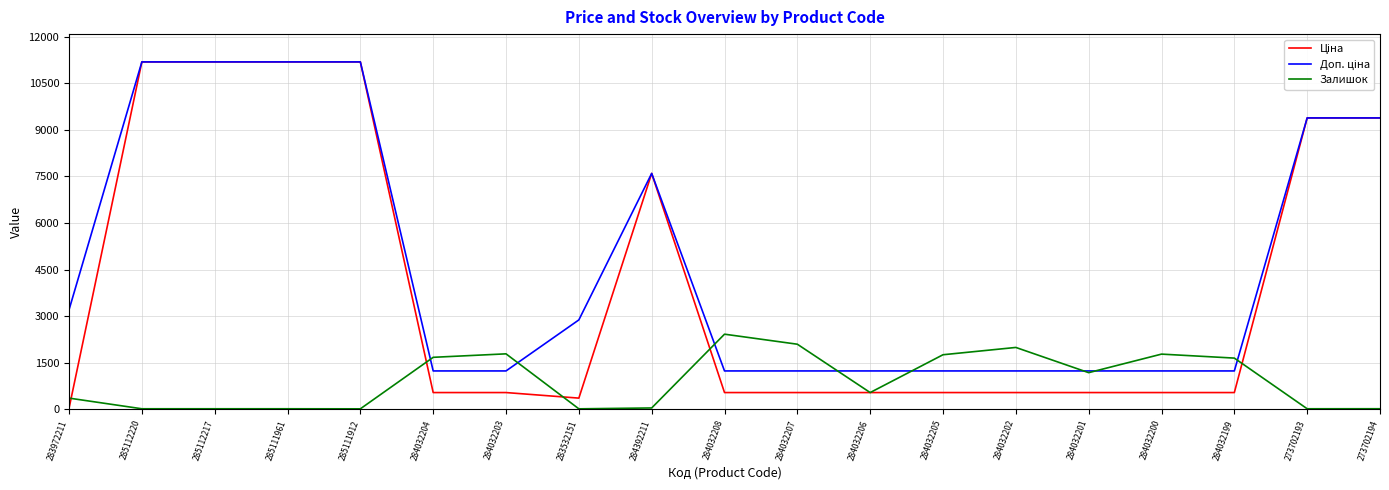

What is the total value across all series at 284032204?

3448.4